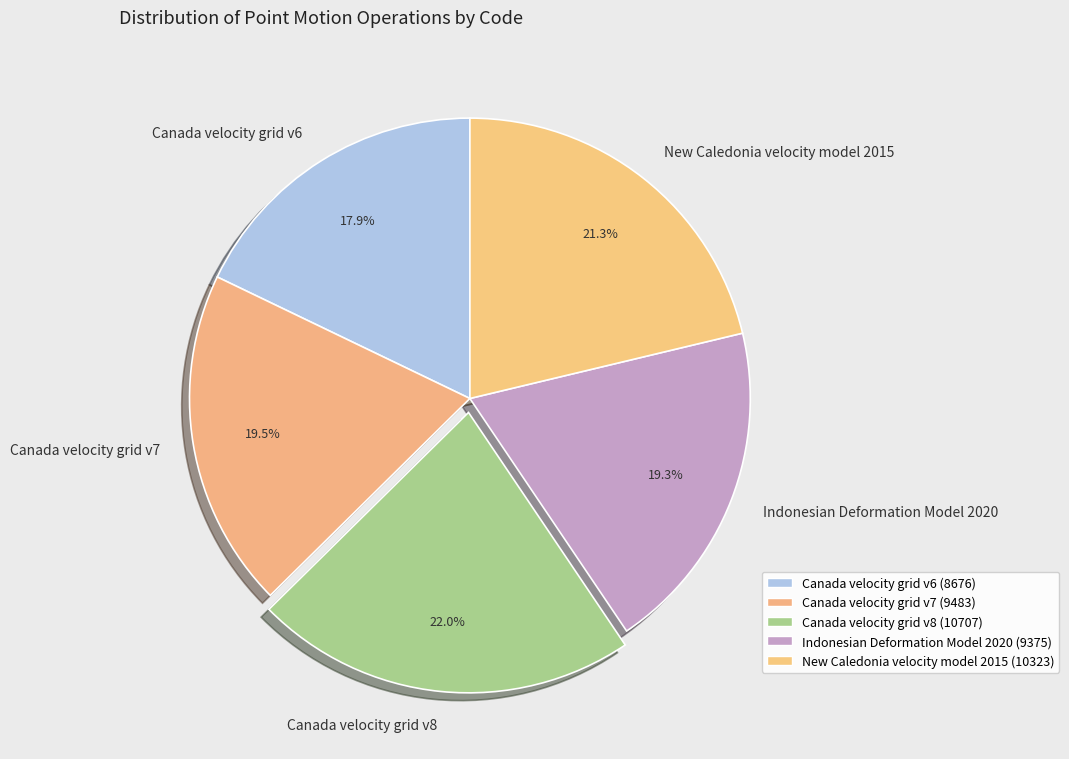

Count the number of slices in the pie.

5